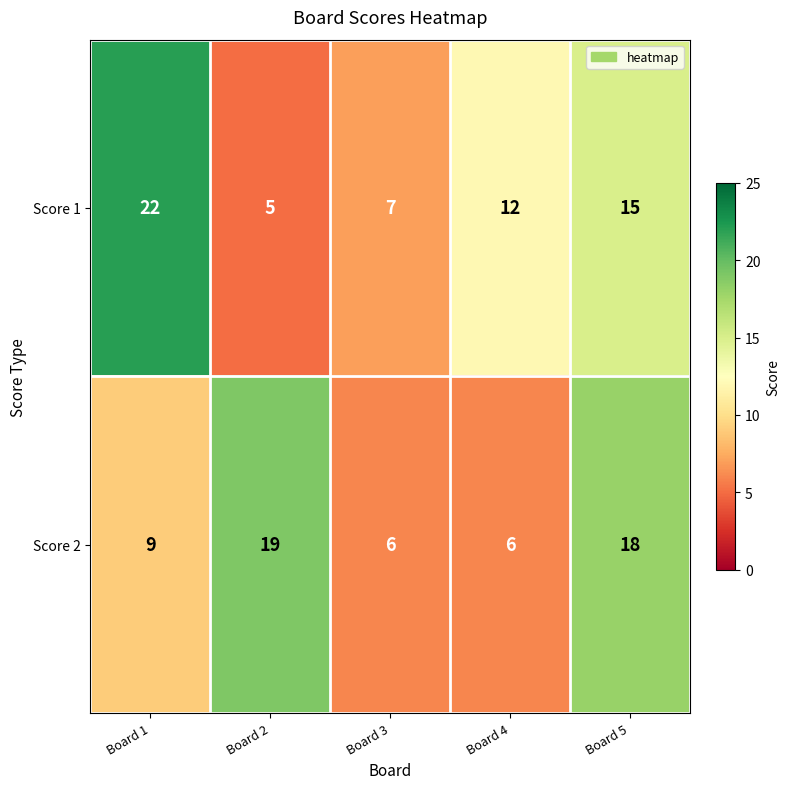

What is the difference between the Score 2 values at Board 1 and Board 5?

9